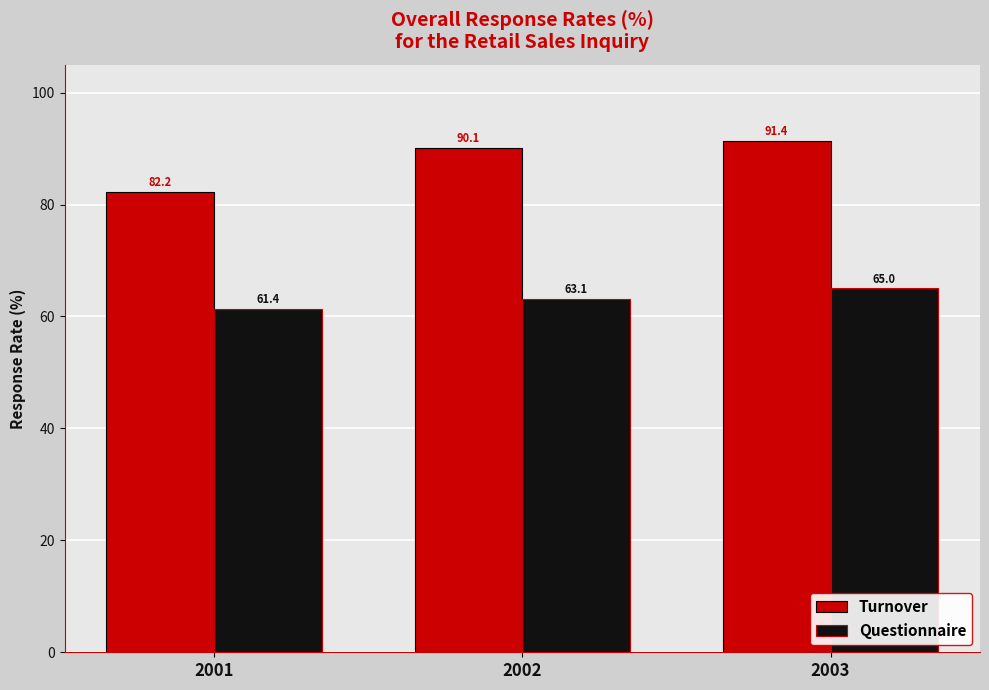

Is it true that Turnover equals 39.0 at 2001?

False